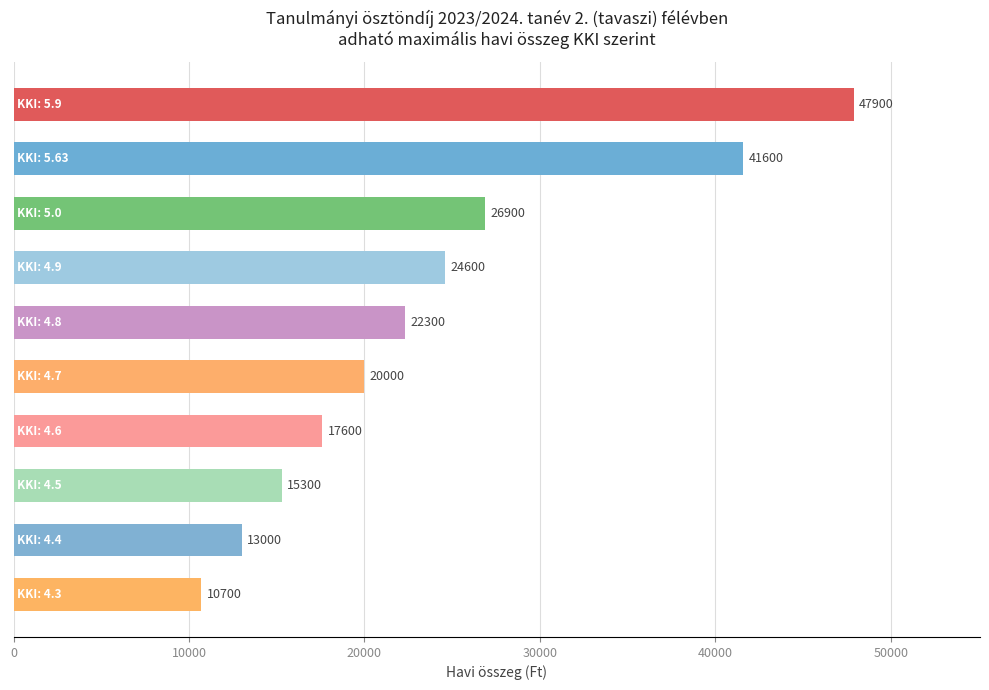

What is the value of the 10th bar from the top?

10700